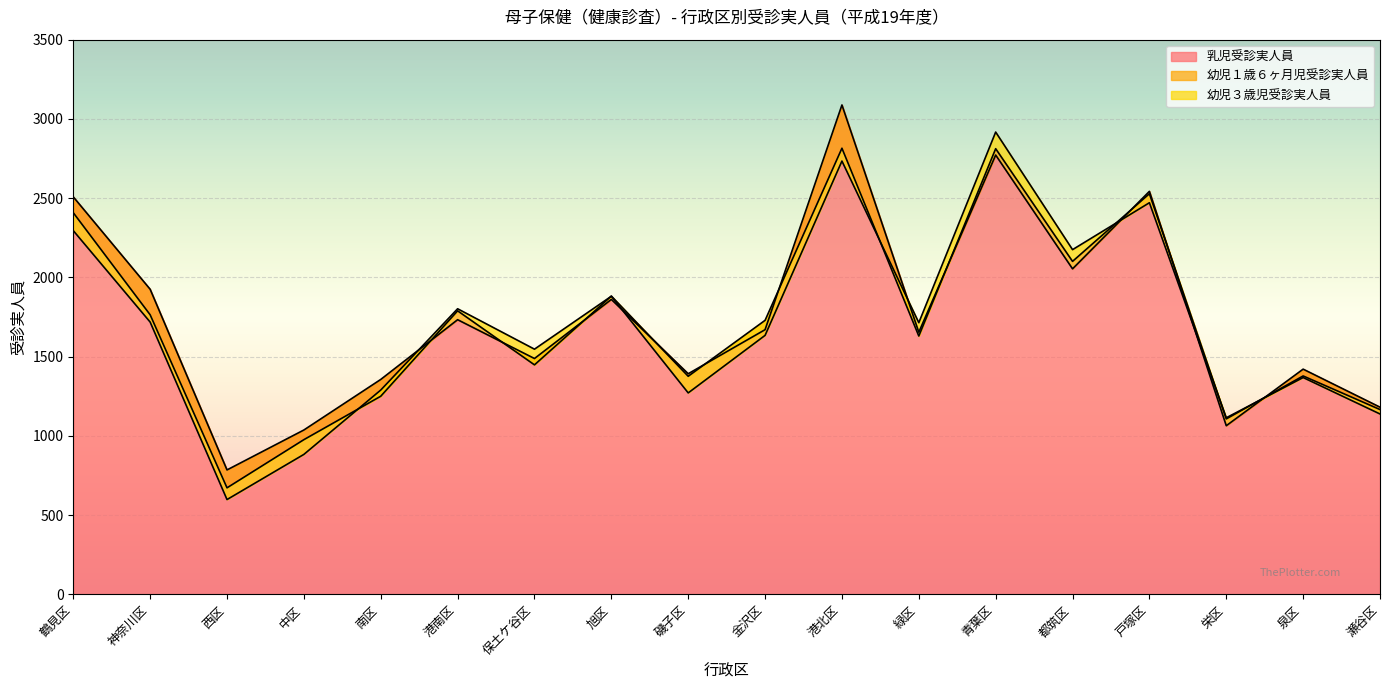

Is it true that 幼児３歳児受診実人員 equals 1802 at 港南区?

True